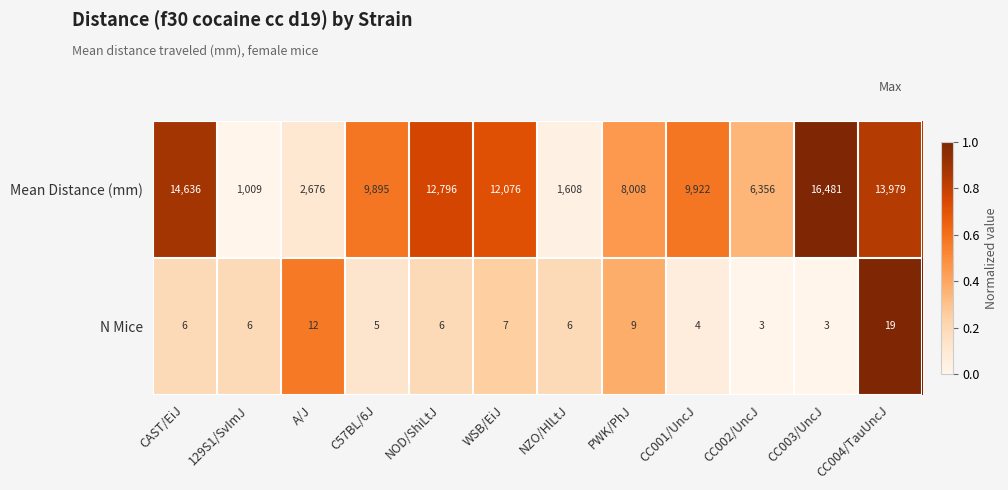

Which series has the largest total across all categories?

Mean Distance (mm)